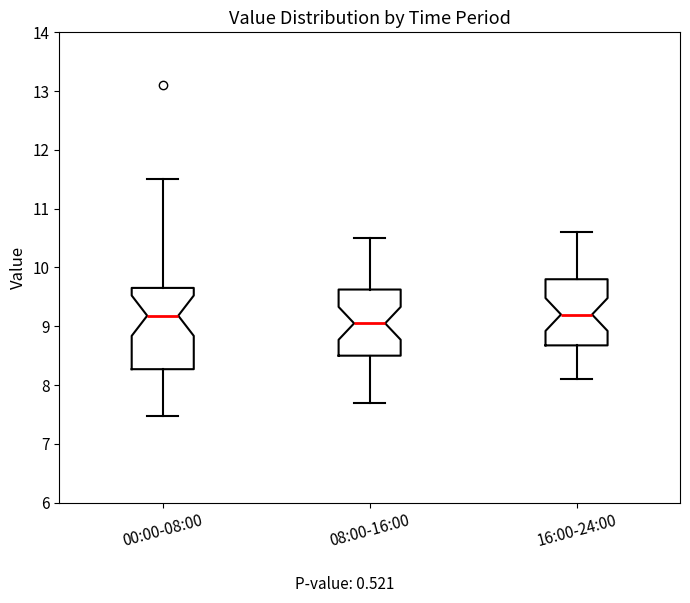

Where does the lower whisker of the box for 00:00-08:00 end on the y-axis? The values are not printed on the chart, so give them approximately, as read against the axis.

7.5